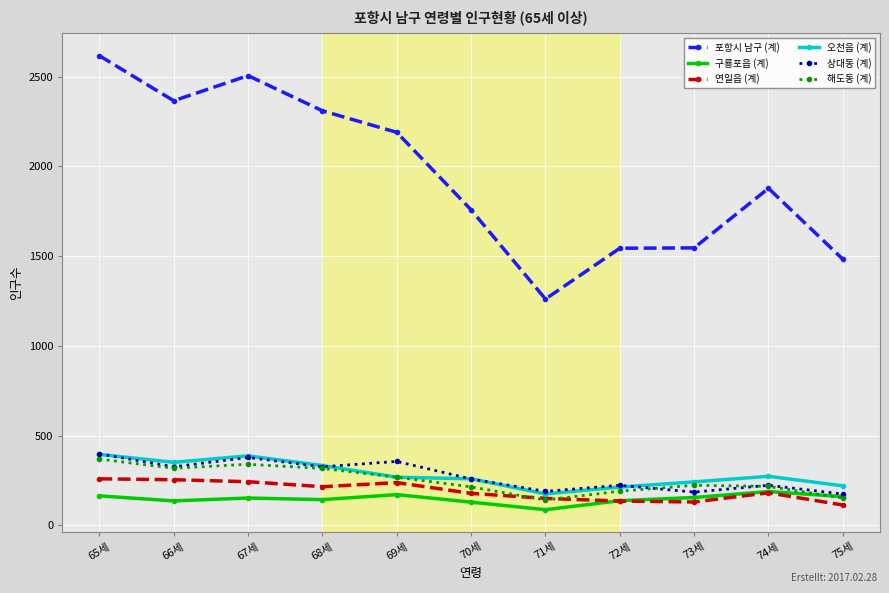

Is the value of 오천읍 (계) at 74세 greater than the value of 구룡포읍 (계) at 74세?

Yes